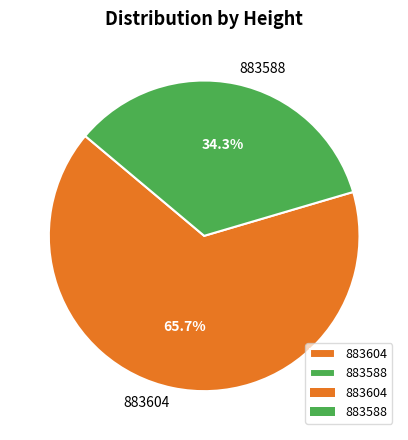

How many segments does this pie chart have?

2